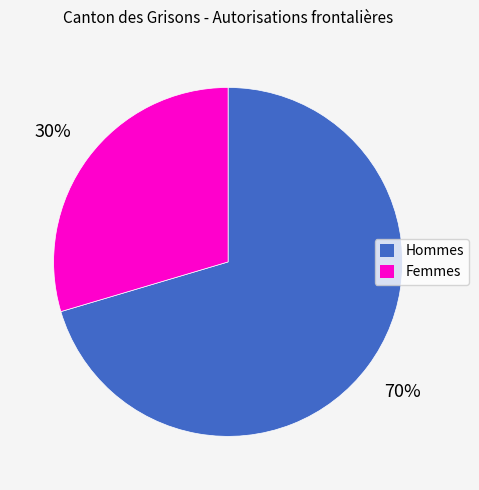

Which has a higher value, Femmes or Hommes?

Hommes